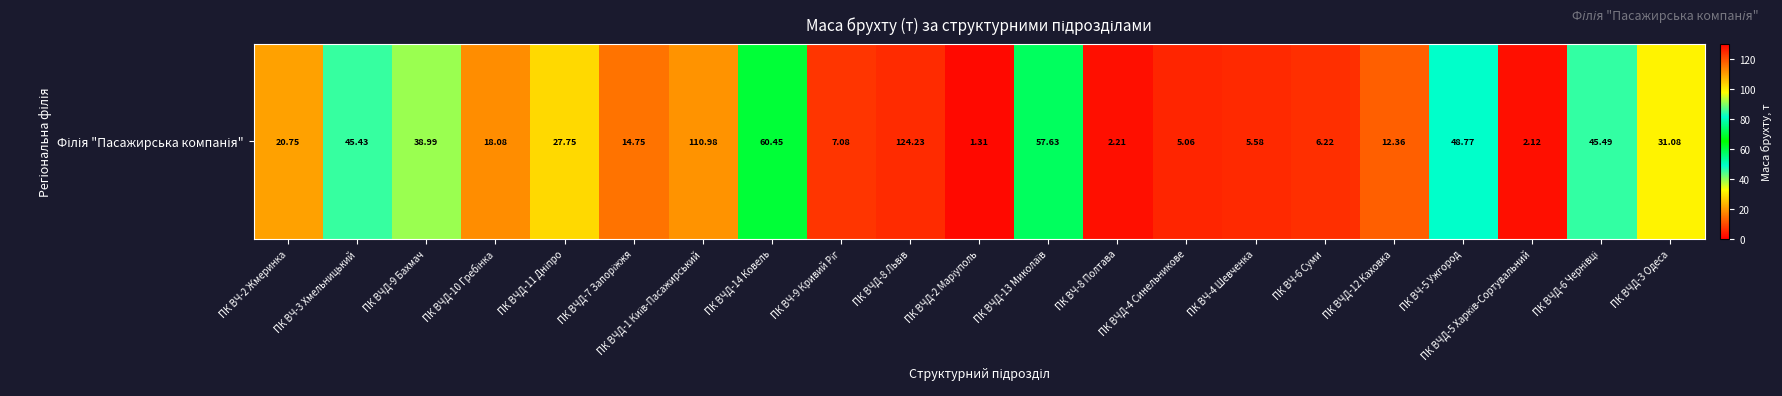

Is it true that the value at ПК ВЧД-9 Бахмач is 60.5?

False